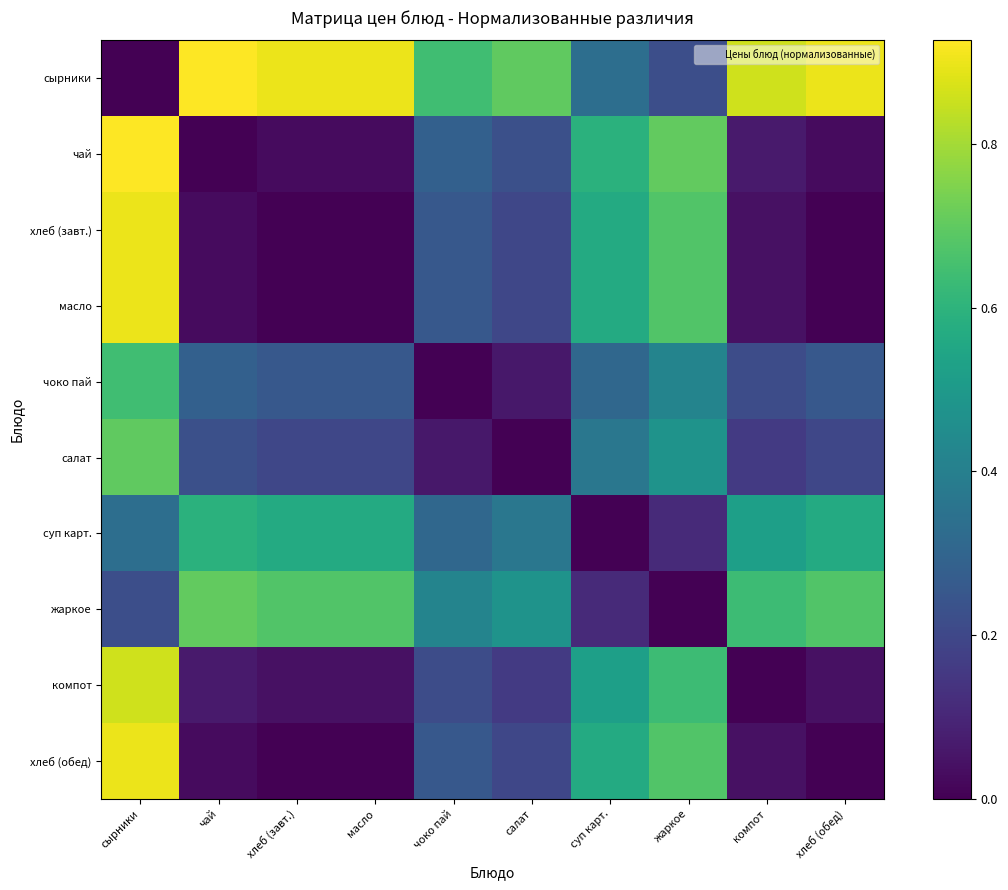

Which series has the widest spread of values?

сырники